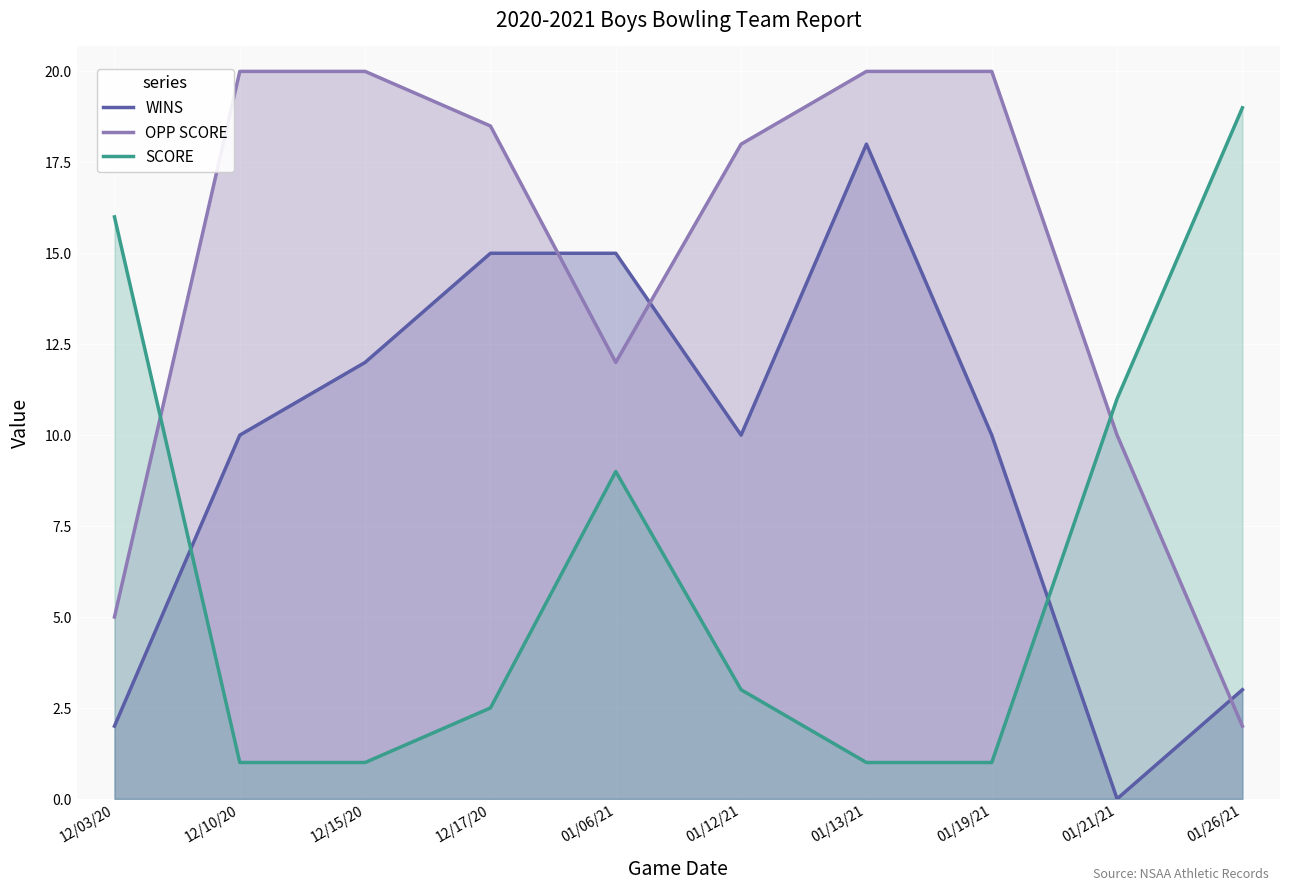

What is the sum of all SCORE values?

64.5